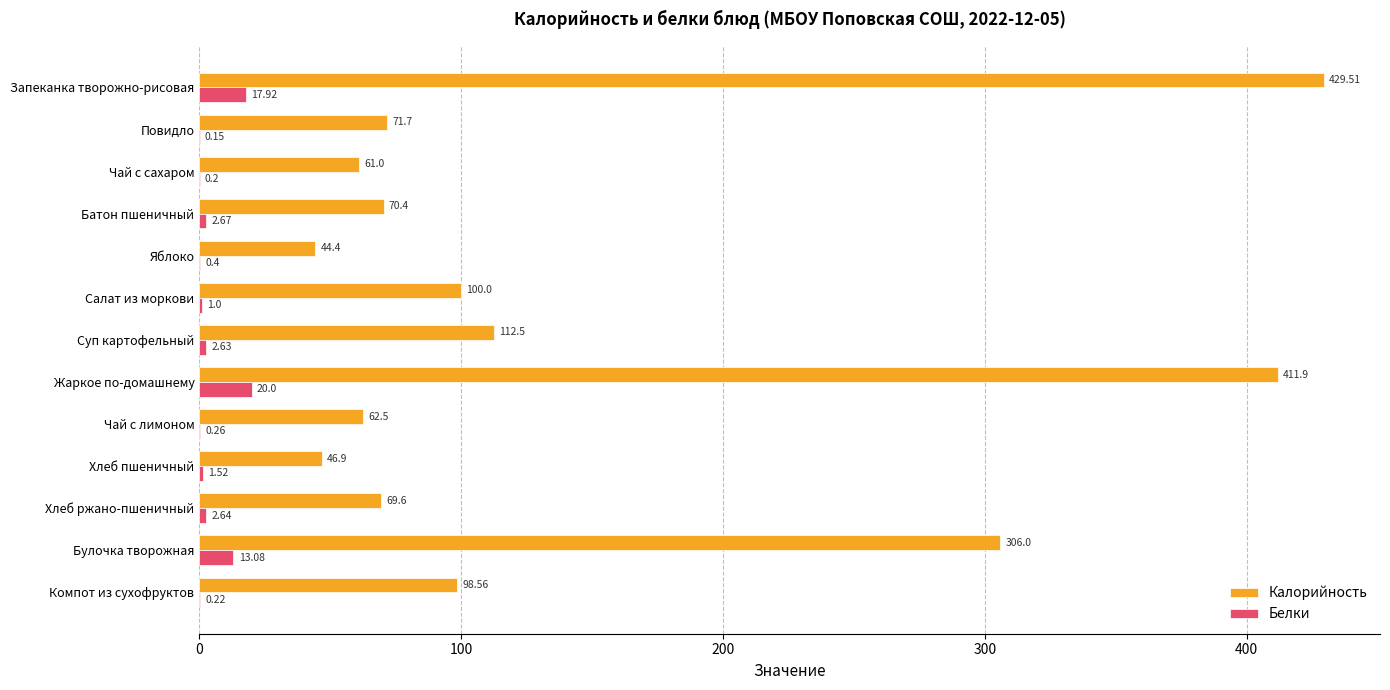

What is the sum of all Белки values?

62.7